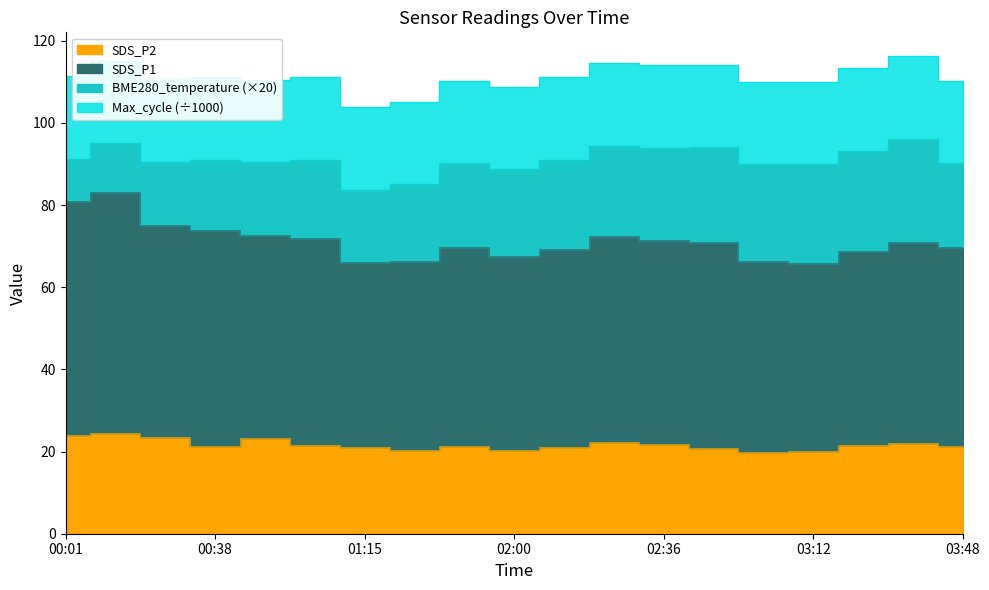

What is the label of the 5th point from the left?

00:51